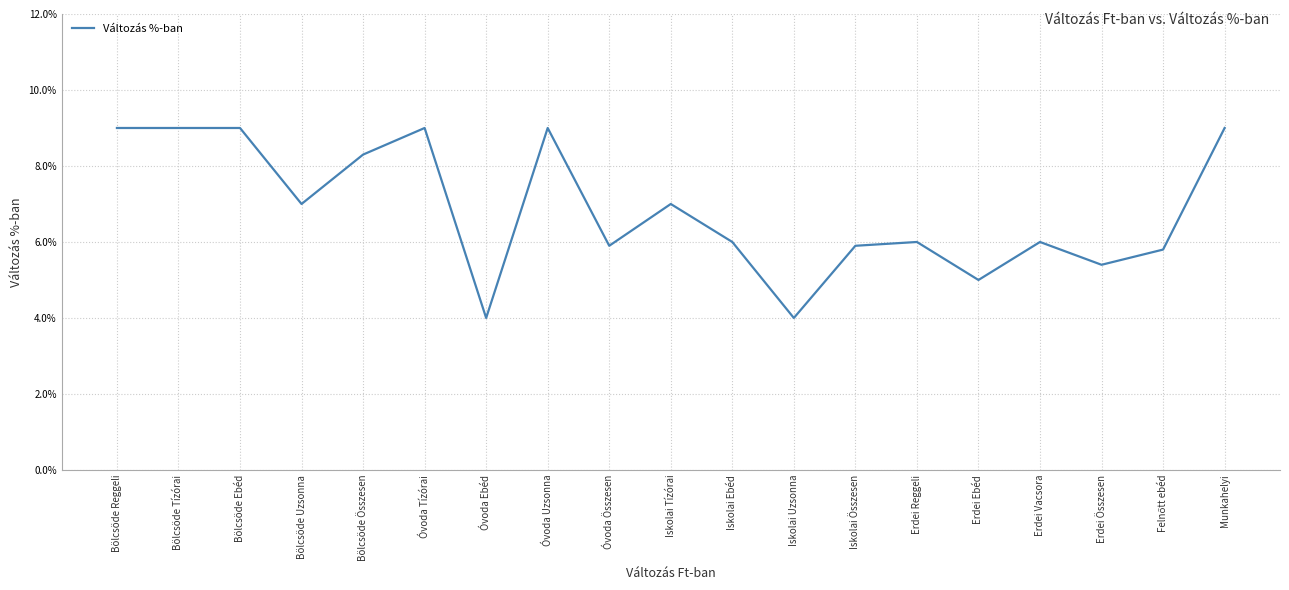

What position from the left is Erdei Összesen?

17